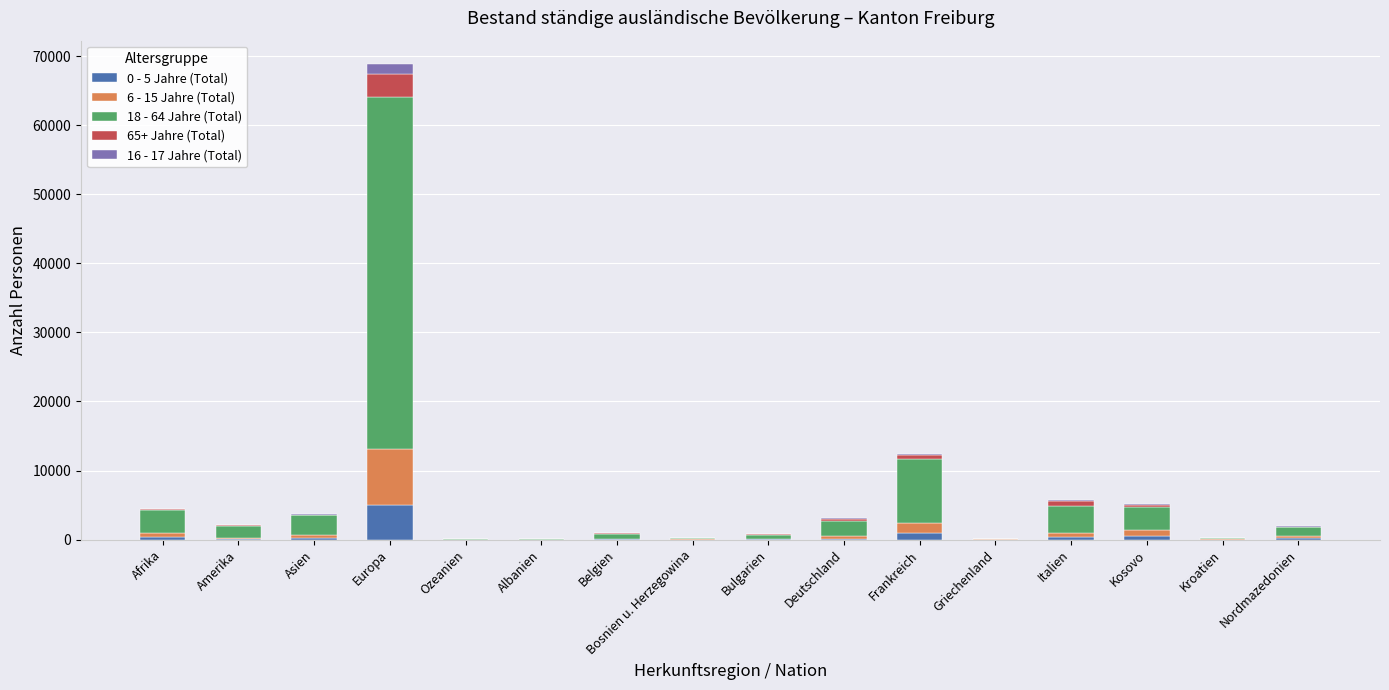

At which category is the sum across all series the highest?

Europa